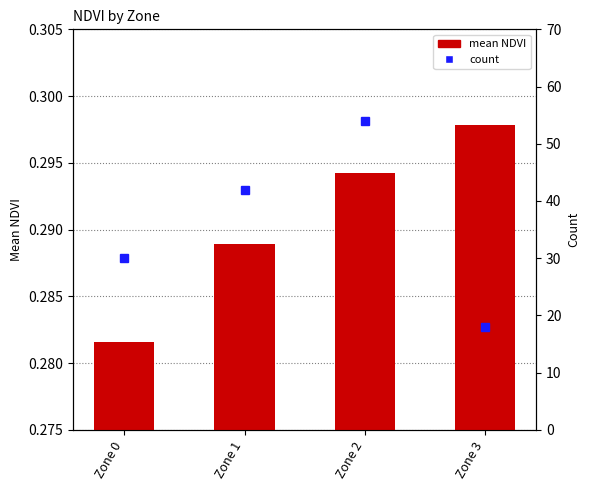

Reading left to right, transcribe all the data shown in this chart.

mean NDVI: Zone 0=0.3	Zone 1=0.3	Zone 2=0.3	Zone 3=0.3
count: Zone 0=30.0	Zone 1=42.0	Zone 2=54.0	Zone 3=18.0